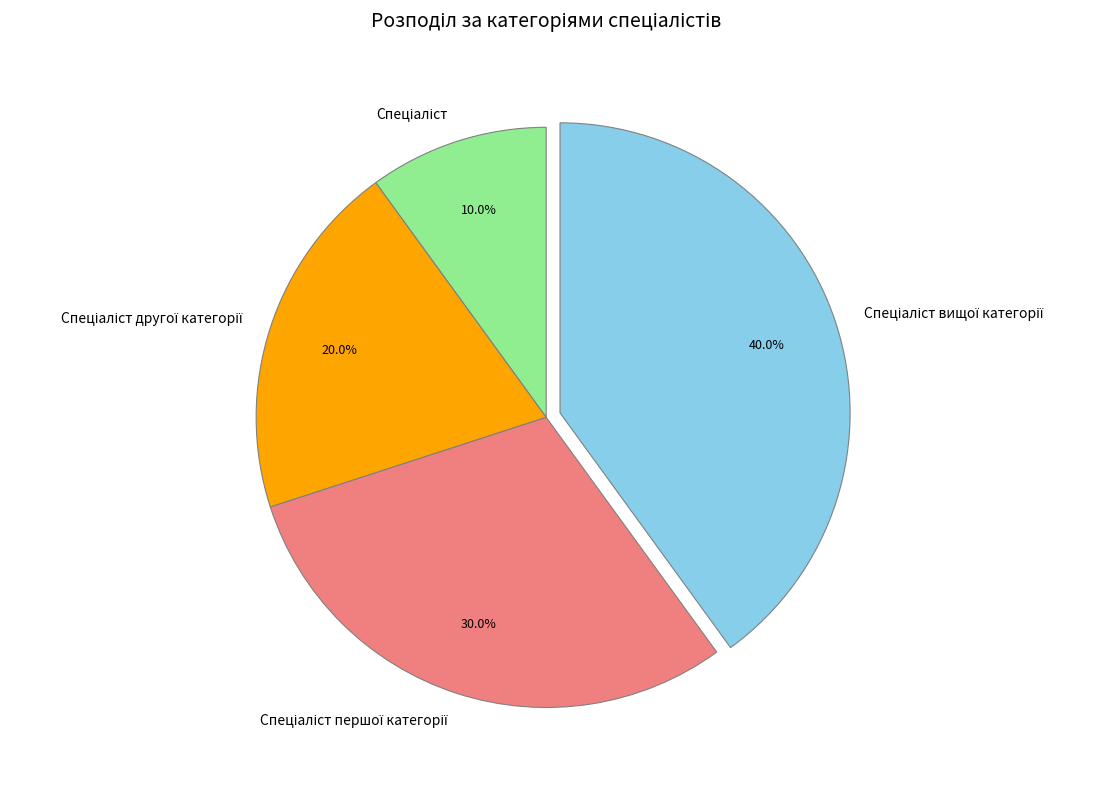

Is there any slice that represents more than half of the pie?

No